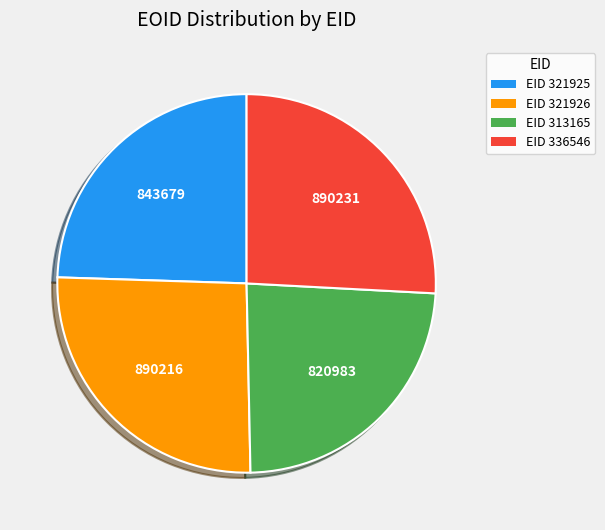

Do EID 336546 and EID 321925 together represent more than half of the pie?

Yes